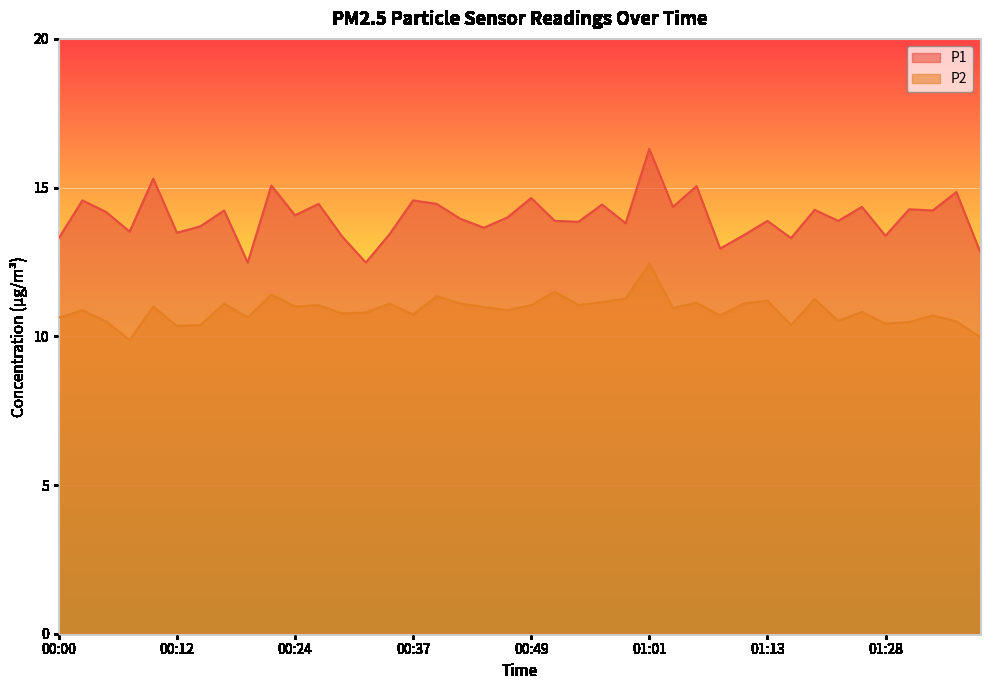

How many interior local valleys does the P2 series have?

13